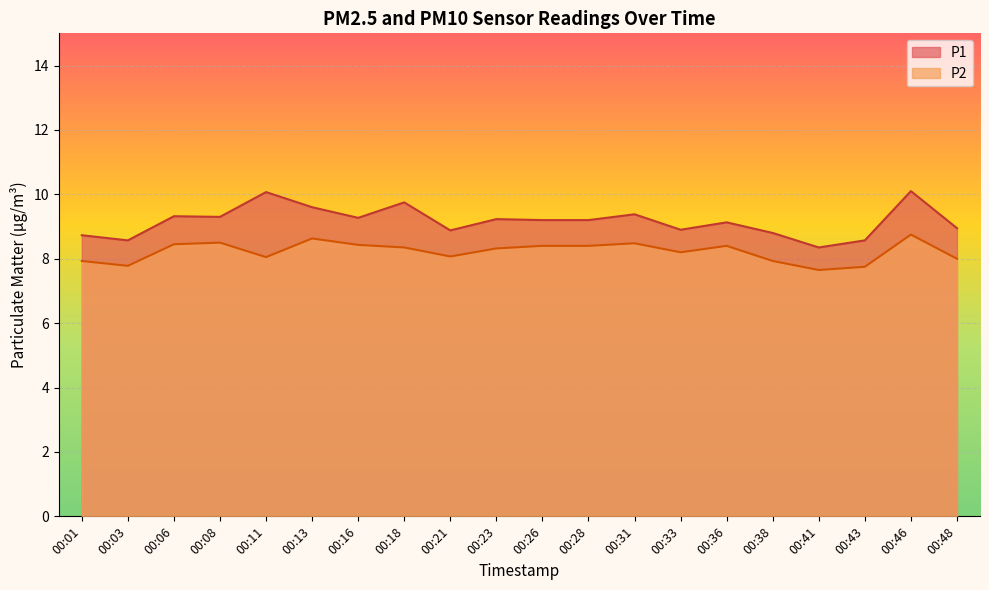

Rank the series at 00:01 from lowest to highest value.

P2, P1